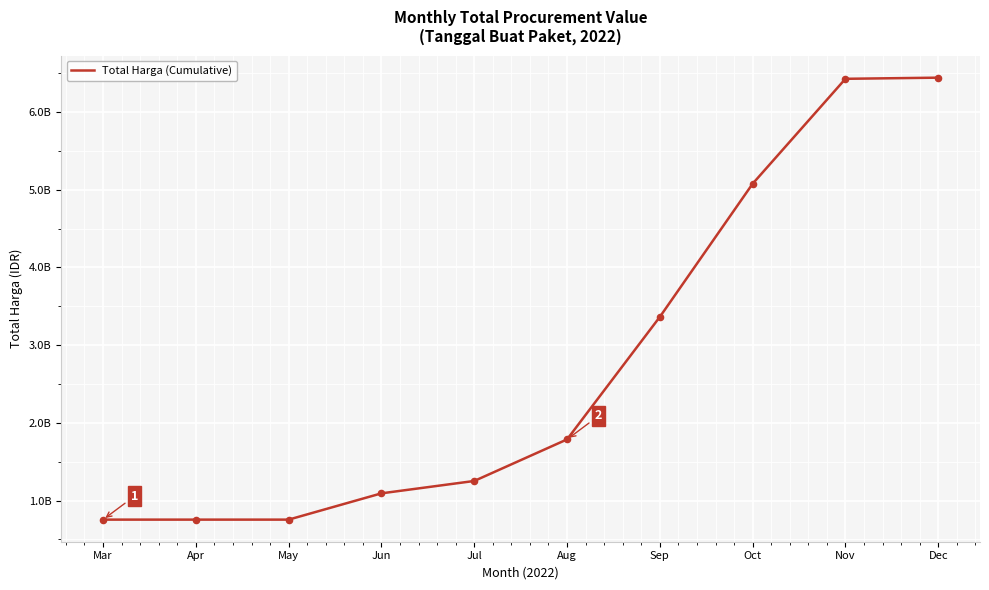

Approximately how many times larger is the value at May compared to Oct?

0.1